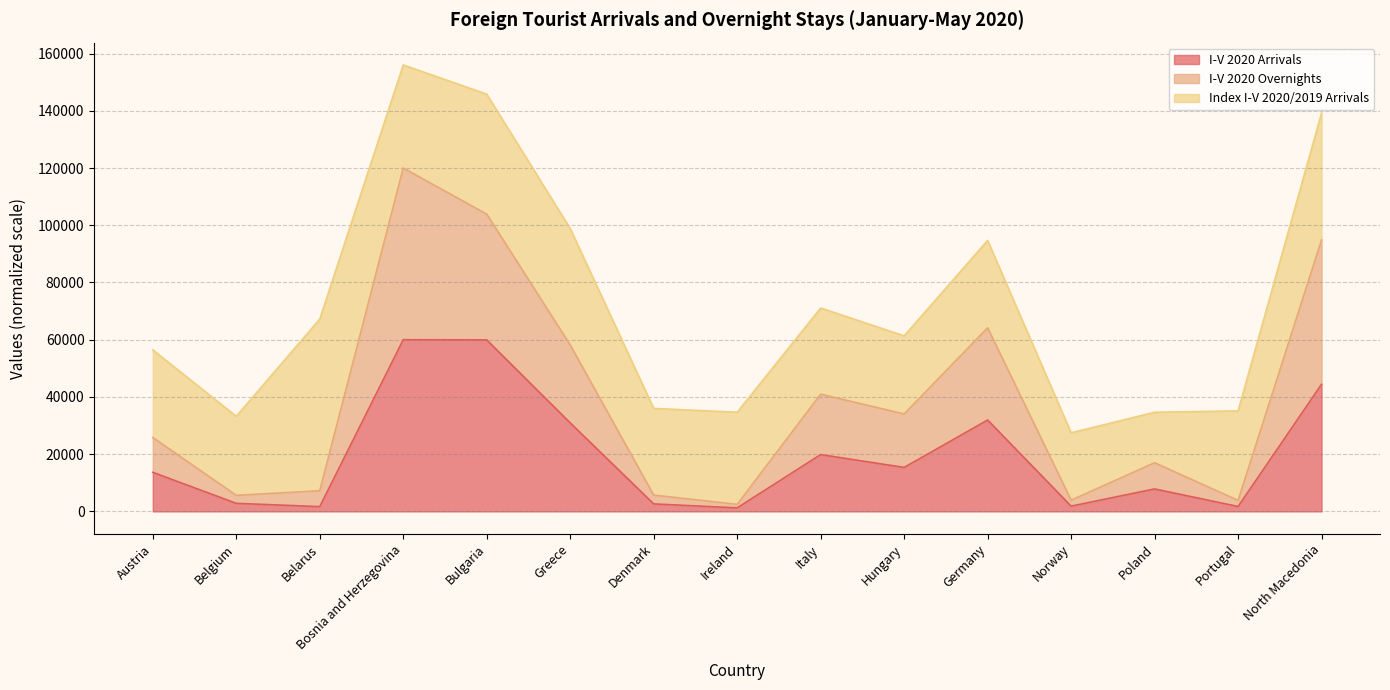

How many lines are shown in the chart?

3